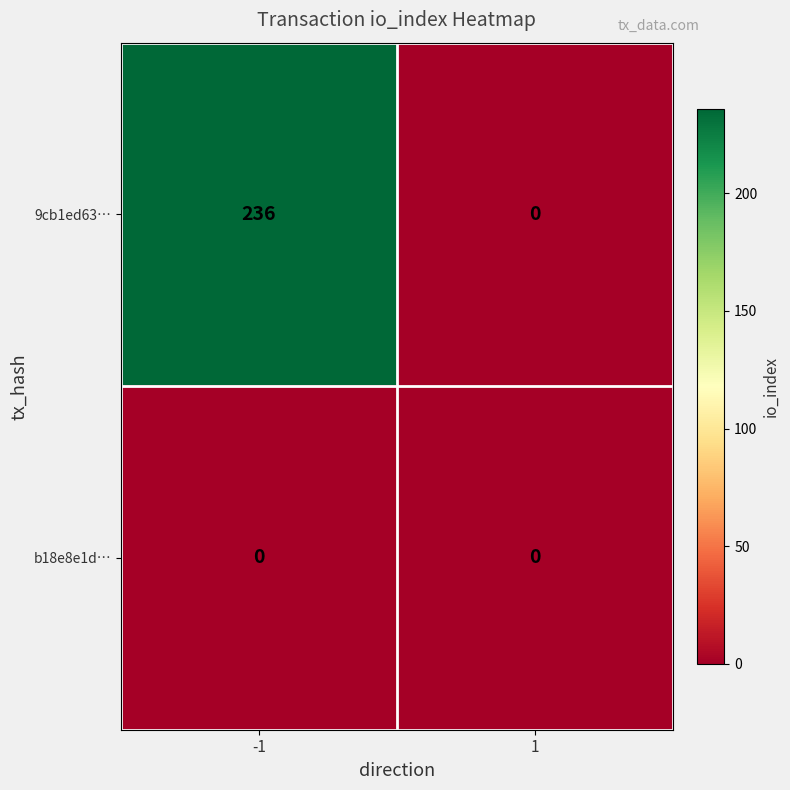

Which series has the widest spread of values?

9cb1ed63…